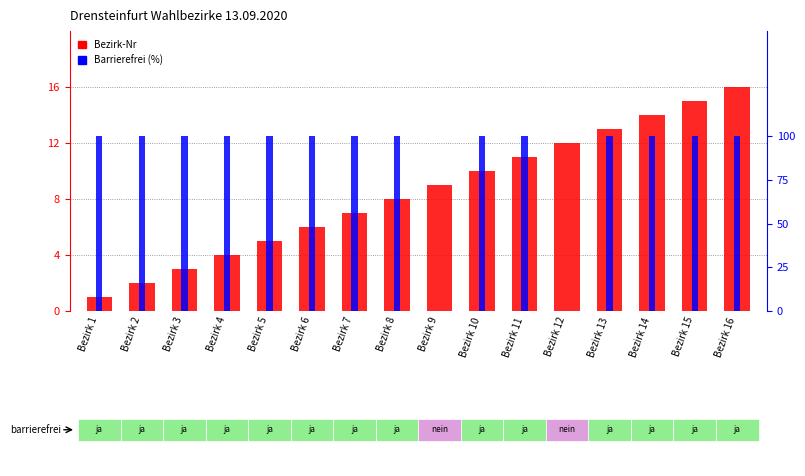

At Bezirk 10, list the series in order from largest to smallest.

Barrierefrei (%), Bezirk-Nr